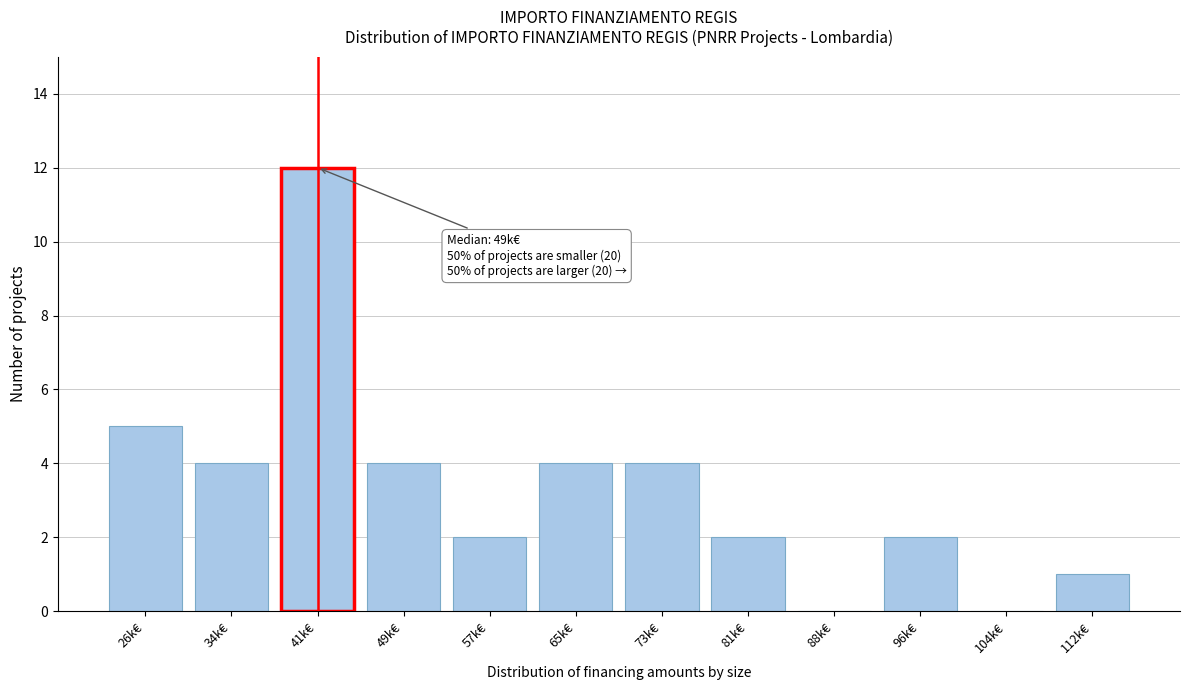

Reading right to left, what are all the values shown in this chart?

112k€=1	104k€=0	96k€=2	88k€=0	81k€=2	73k€=4	65k€=4	57k€=2	49k€=4	41k€=12	34k€=4	26k€=5